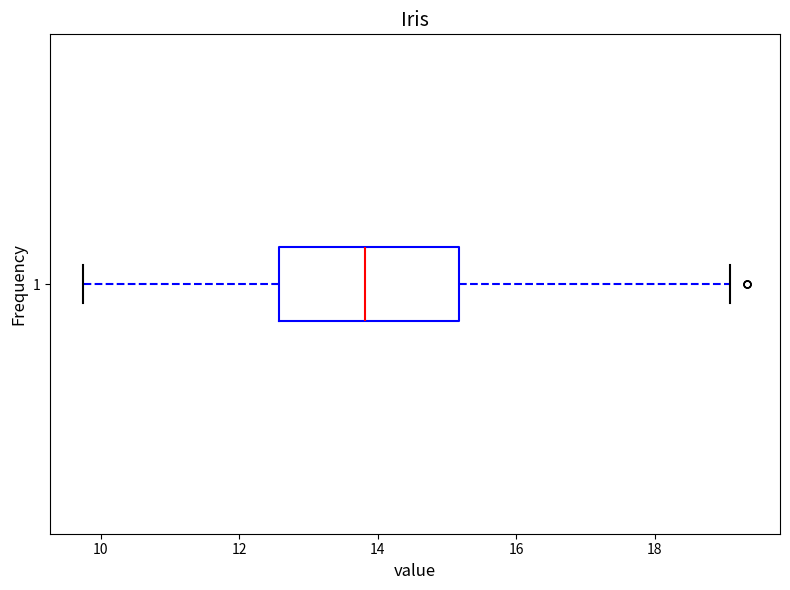

Transcribe this box plot: give where the median line is, the range the box spans, and where the two whiskers end, as read against the x-axis. The values are not printed on the chart, so give them approximately, as read against the axis.

median 13.8, box 12.6 to 15.2, whiskers 9.8 to 19.0